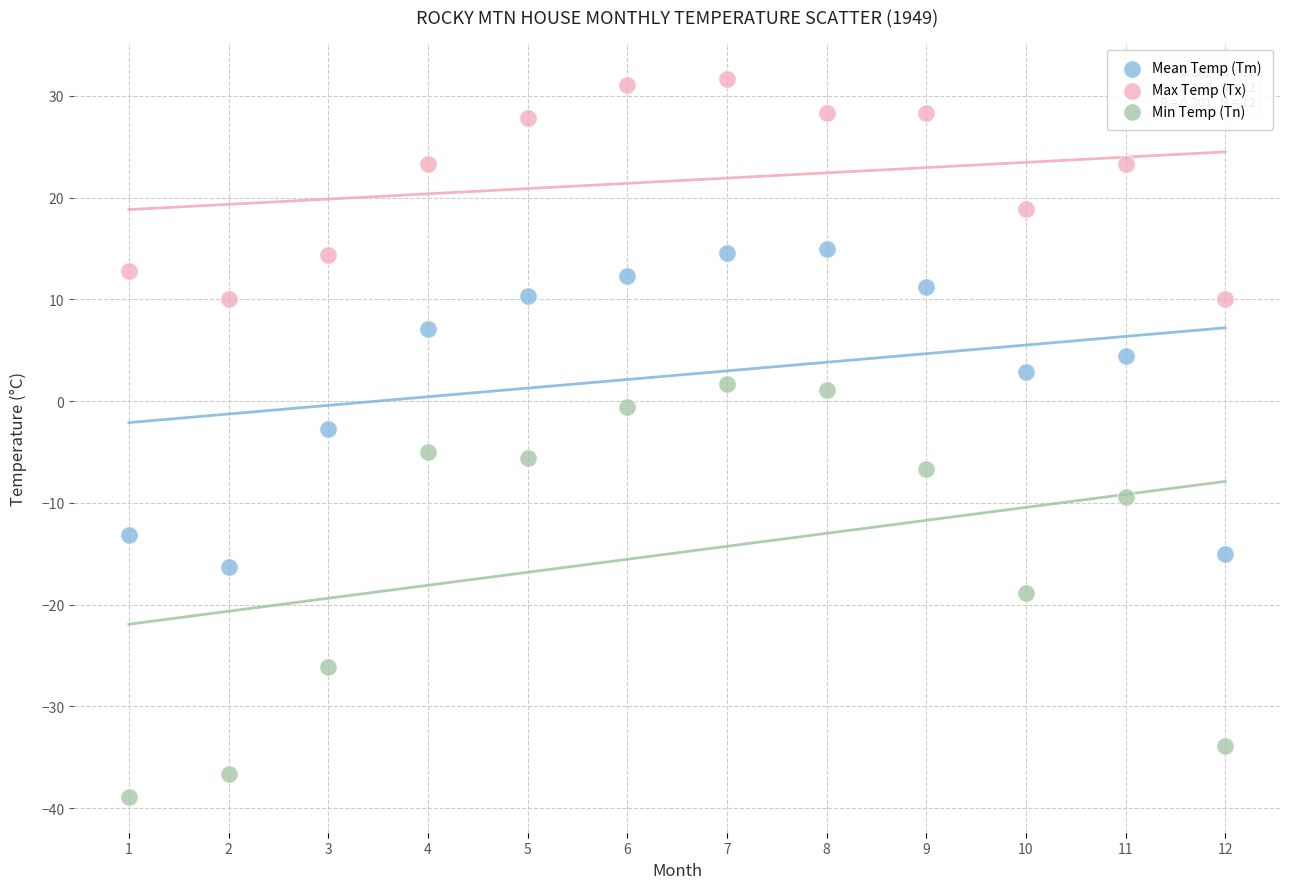

Which series has the largest Y range (max minus min)?

Min Temp (Tn)